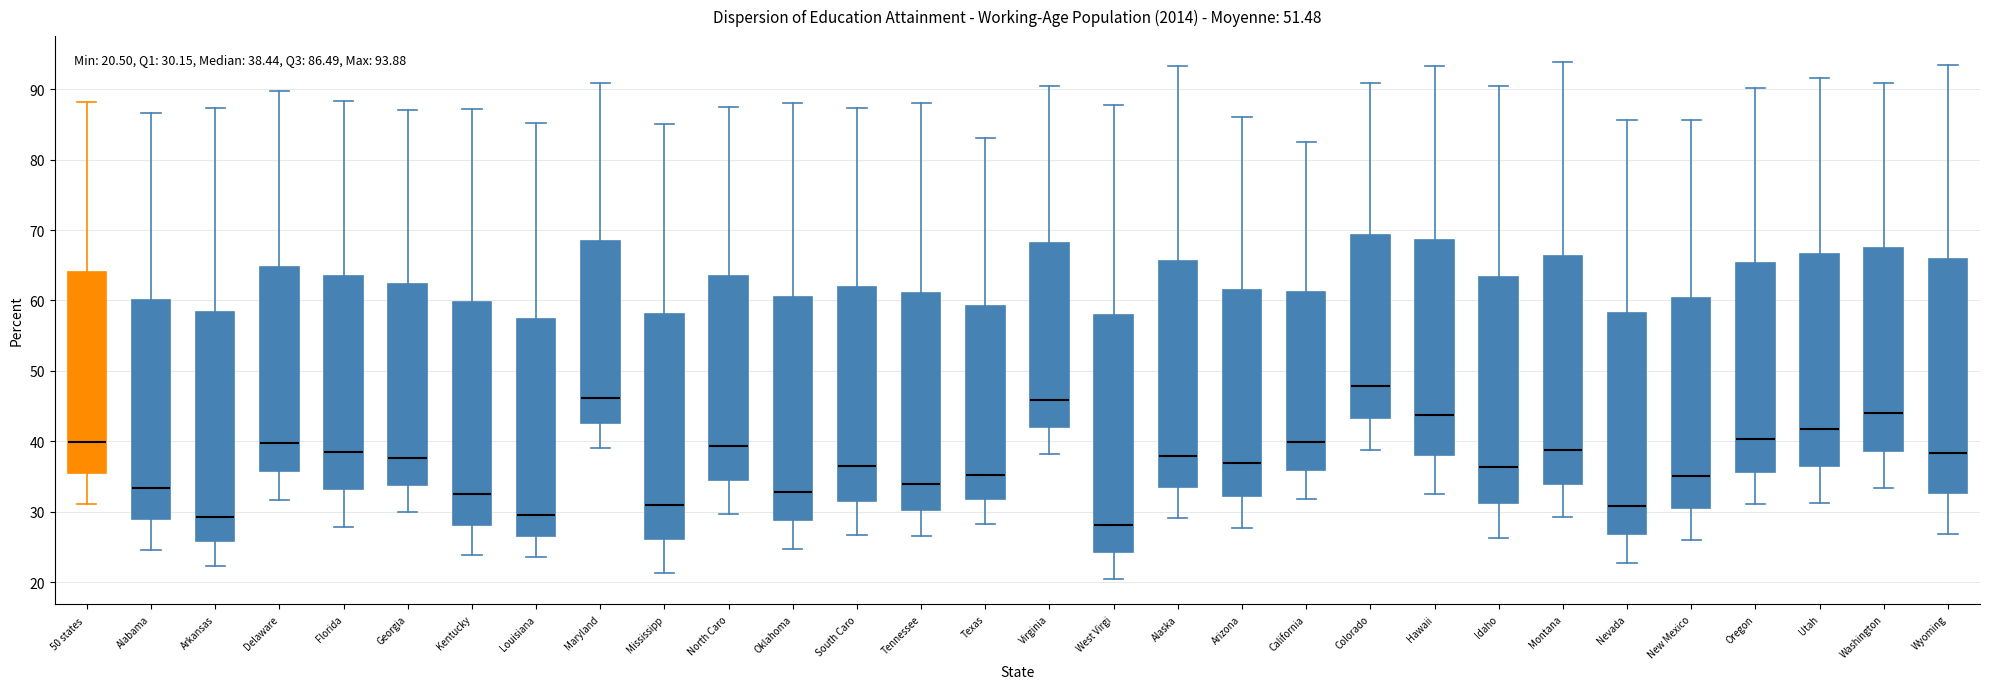

Which box has the highest median line?

Colorado